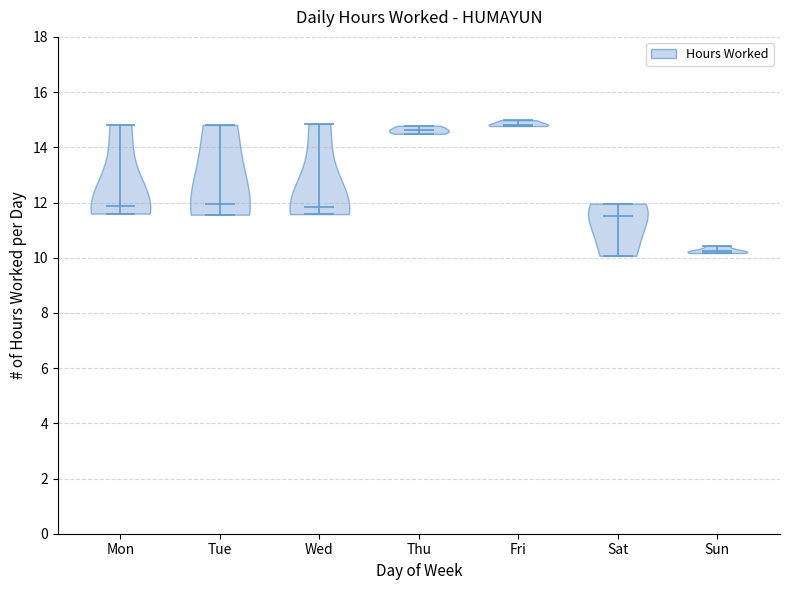

Reading left to right, read every violin against the y-axis: where its median line is, and the lowest and highest points it reaches. The values are not printed on the chart, so give them approximately, as read against the axis.

Mon: median line 11.8, lowest point 11.6, highest point 14.8
Tue: median line 12.0, lowest point 11.6, highest point 14.8
Wed: median line 11.8, lowest point 11.6, highest point 14.8
Thu: median line 14.6, lowest point 14.4, highest point 14.8
Fri: median line 14.8, lowest point 14.8, highest point 15.0
Sat: median line 11.6, lowest point 10.0, highest point 12.0
Sun: median line 10.2, lowest point 10.2, highest point 10.4